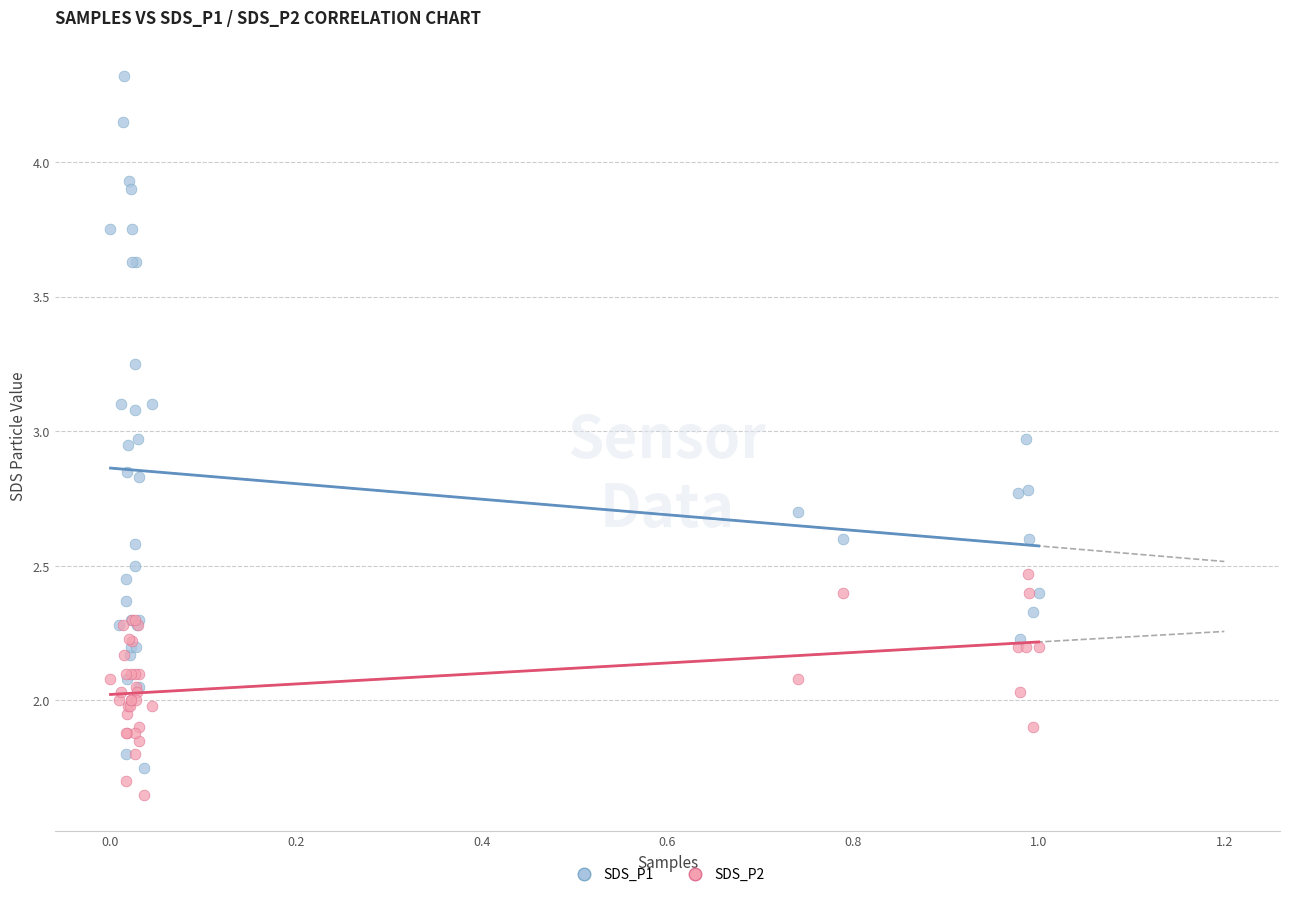

What is the X range (max minus min) for the scatter plot?

1.0